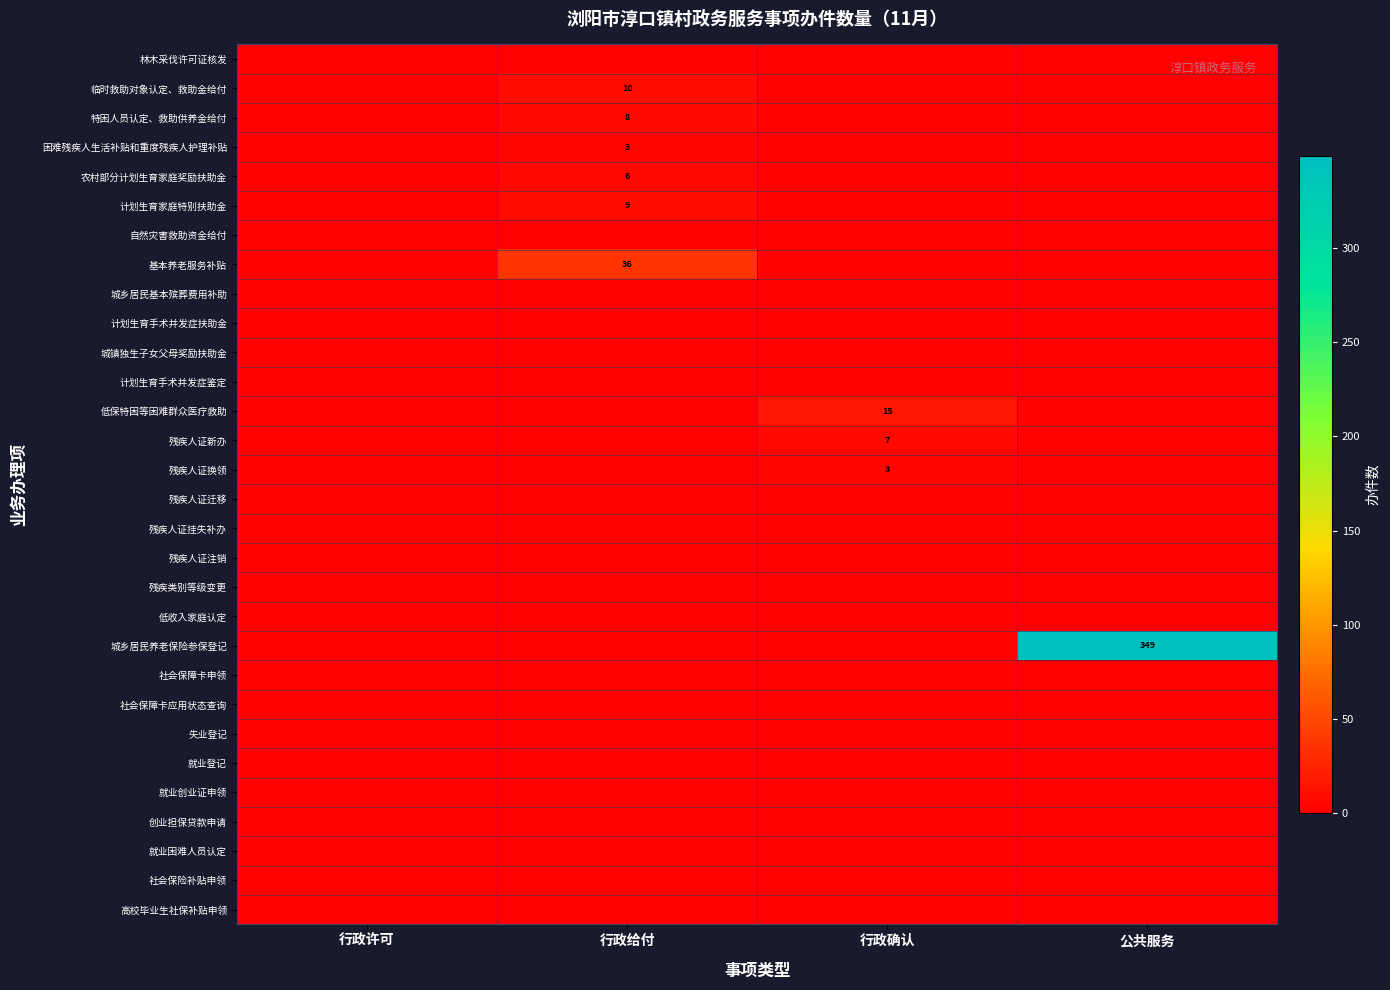

Which series has the widest spread of values?

城乡居民养老保险参保登记